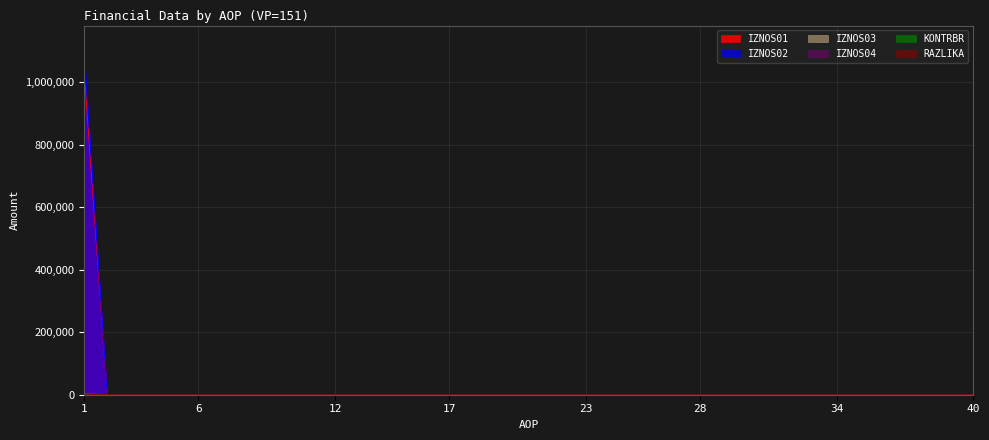

True or false: RAZLIKA has more than 2 interior local peaks.

False